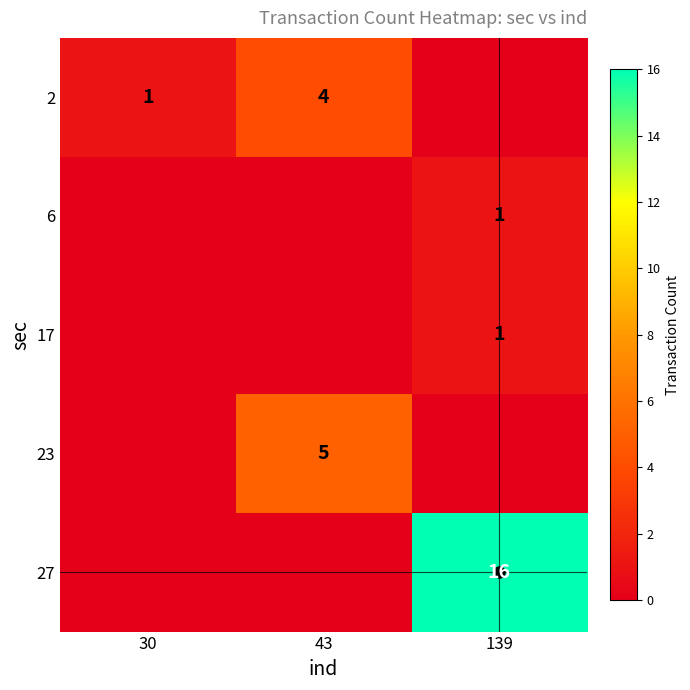

What is the spread (max minus min) of values at 30?

1